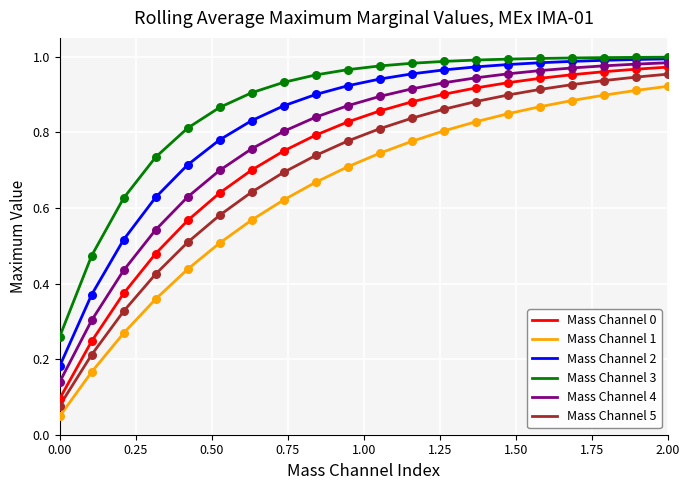

Which series has the largest total across all categories?

Mass Channel 3